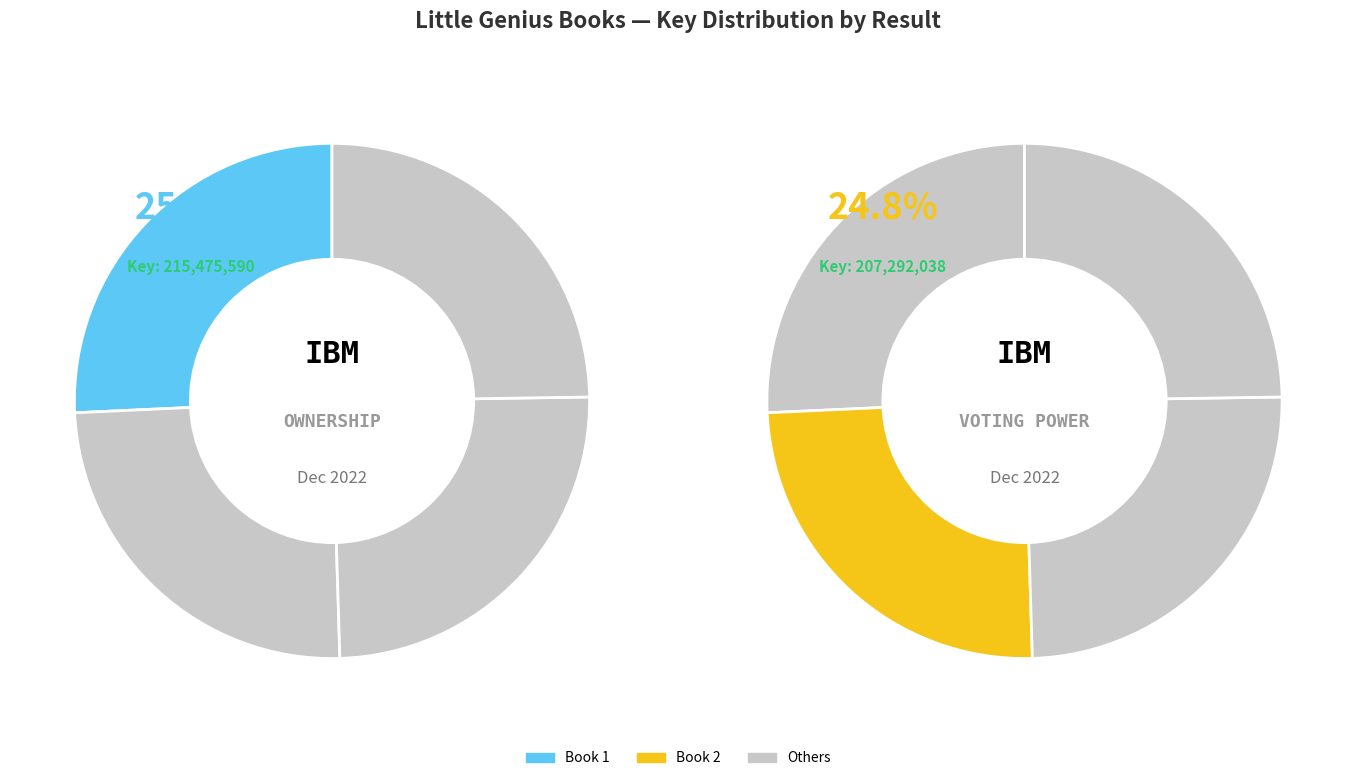

Count the number of slices in the pie.

4